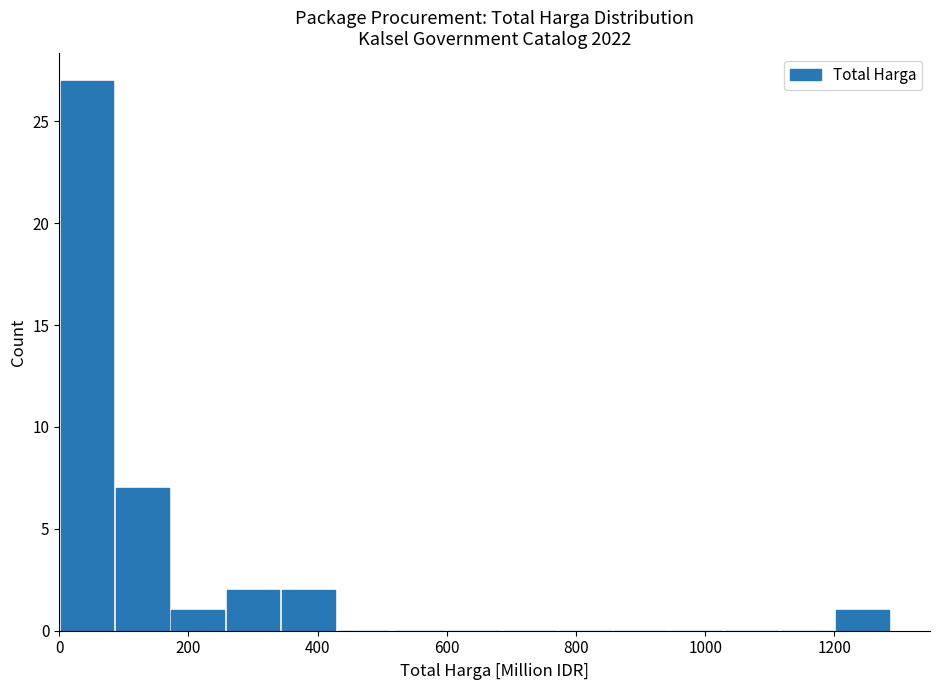

Over which range of the x-axis is the bar tallest?

0 to 80